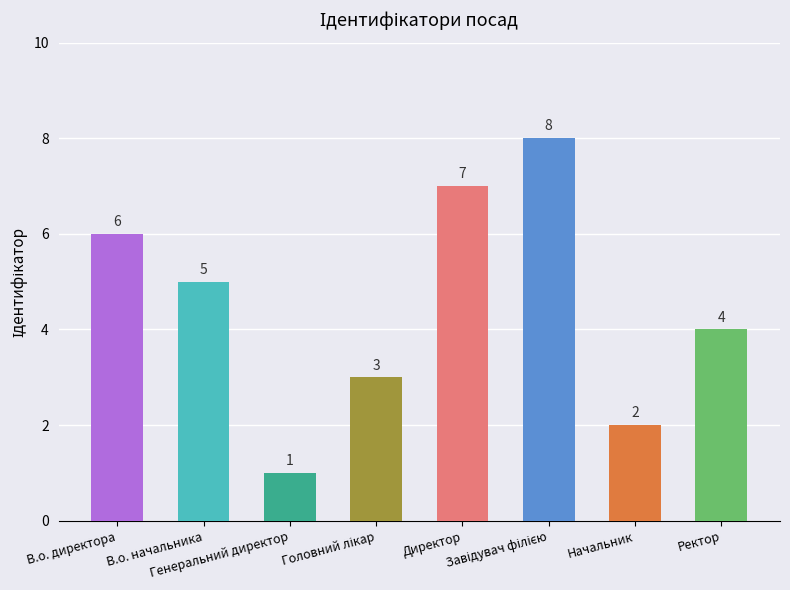

What is the difference between the maximum and minimum values?

7